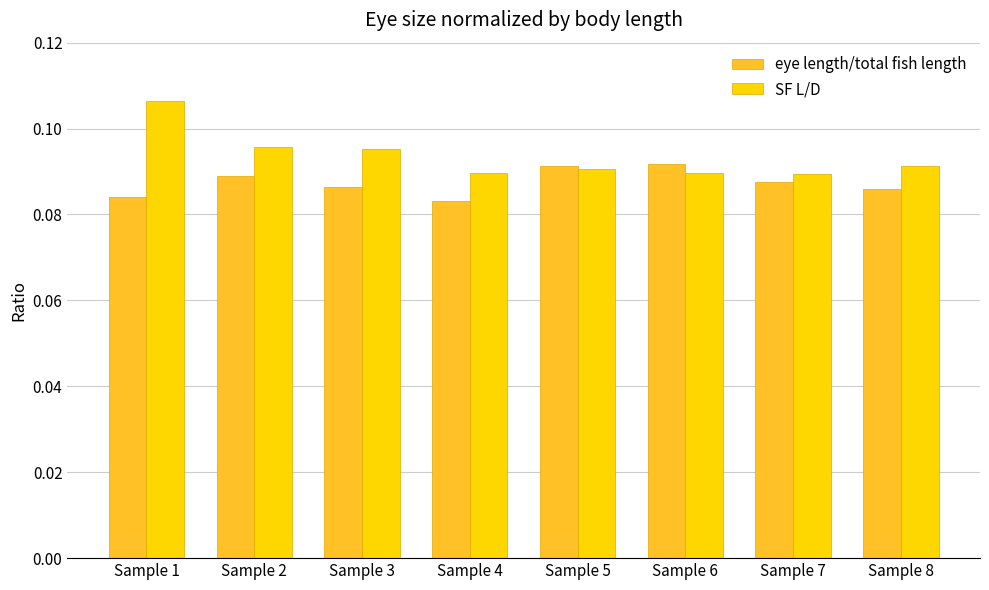

At which category does the chart reach its peak across all series?

Sample 1